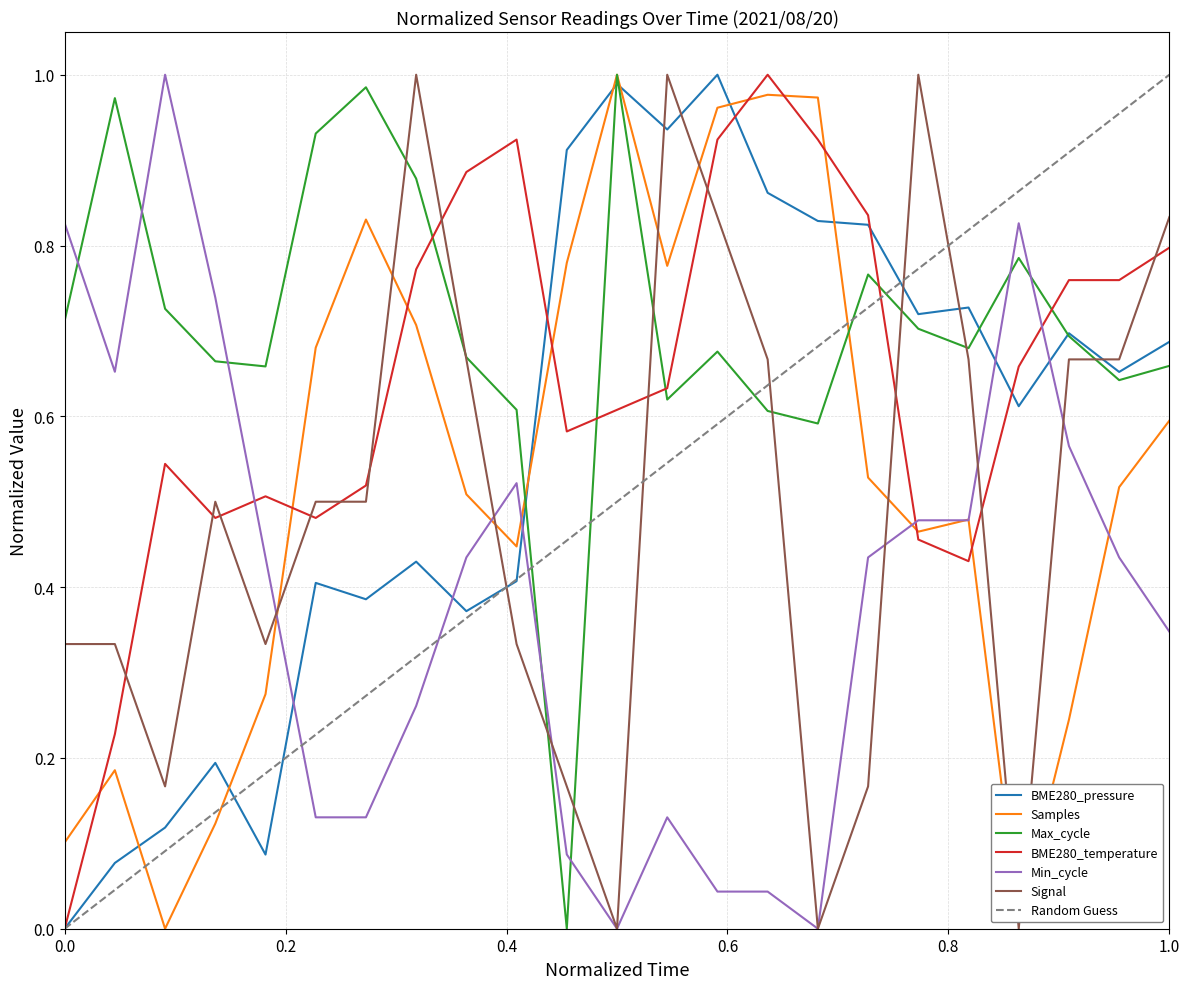

How many categories are shown in the chart?

23